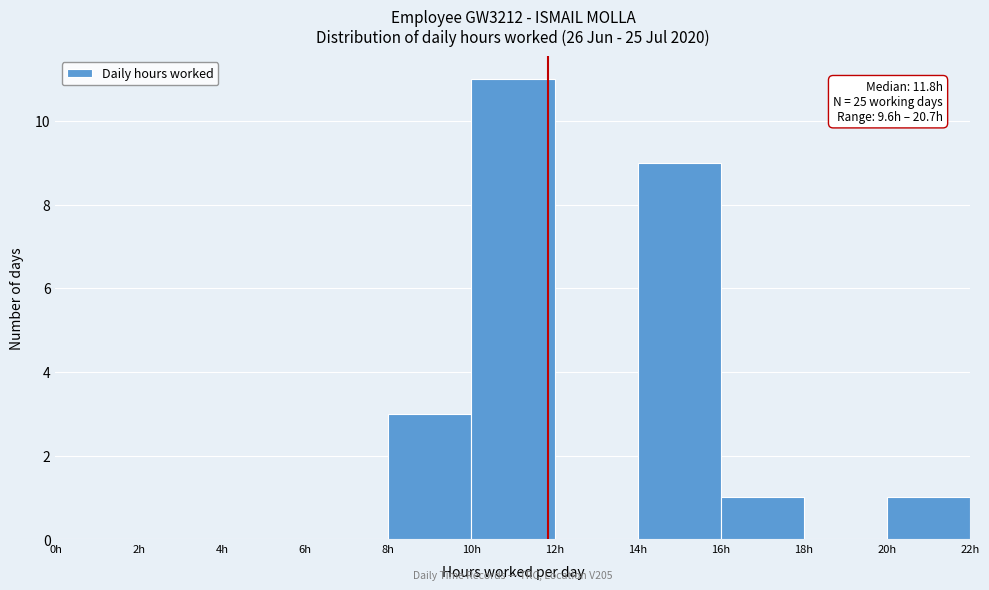

Over which range of the x-axis is the bar tallest?

10 to 12